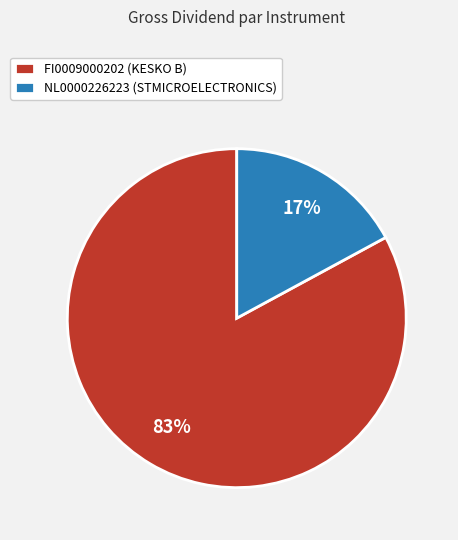

Between NL0000226223 (STMICROELECTRONICS) and FI0009000202 (KESKO B), which is larger?

FI0009000202 (KESKO B)